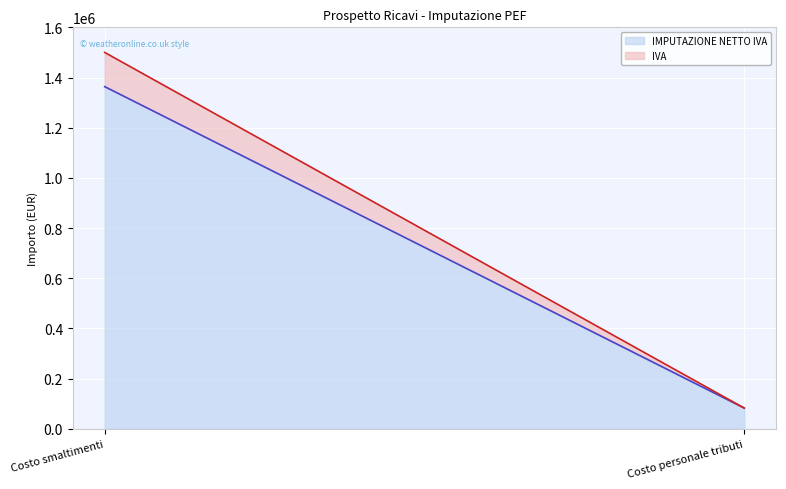

Rank the series by their average value, from highest to lowest.

IMPUTAZIONE NETTO IVA, IVA